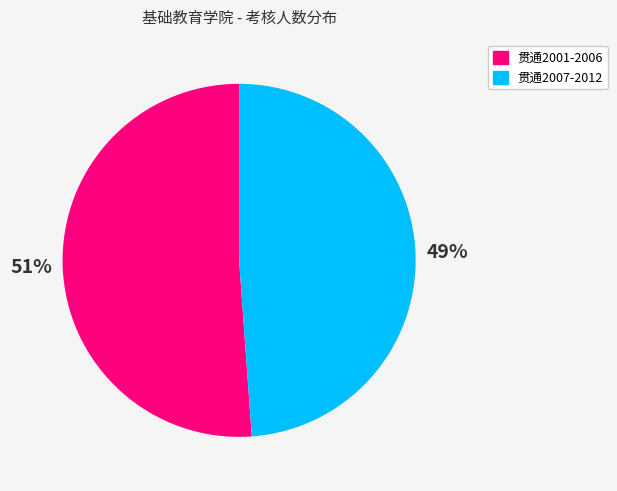

To the nearest percent, what is the difference between the 贯通2001-2006 and 贯通2007-2012 slice percentages?

2%